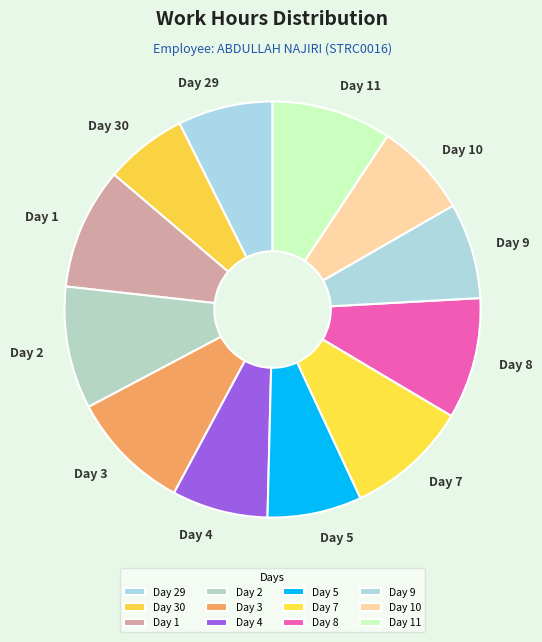

What is the ratio of the value at Day 29 to the value at Day 10?

1.0